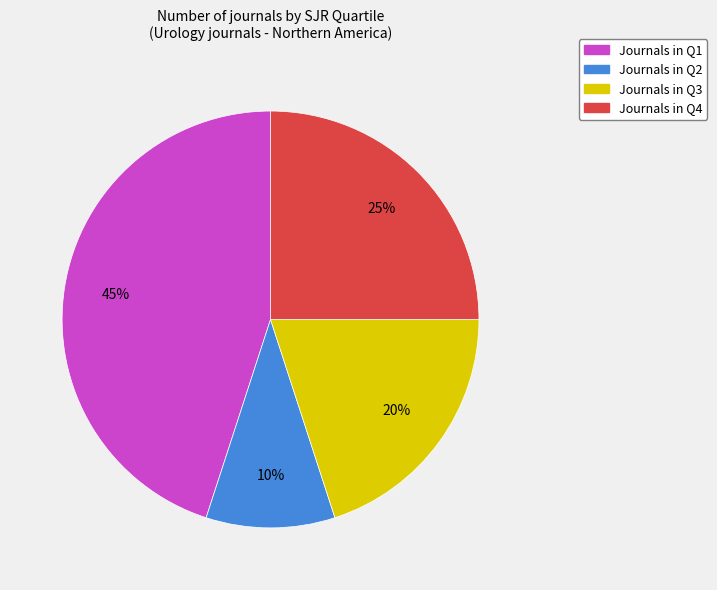

Is there a majority slice in this chart?

No